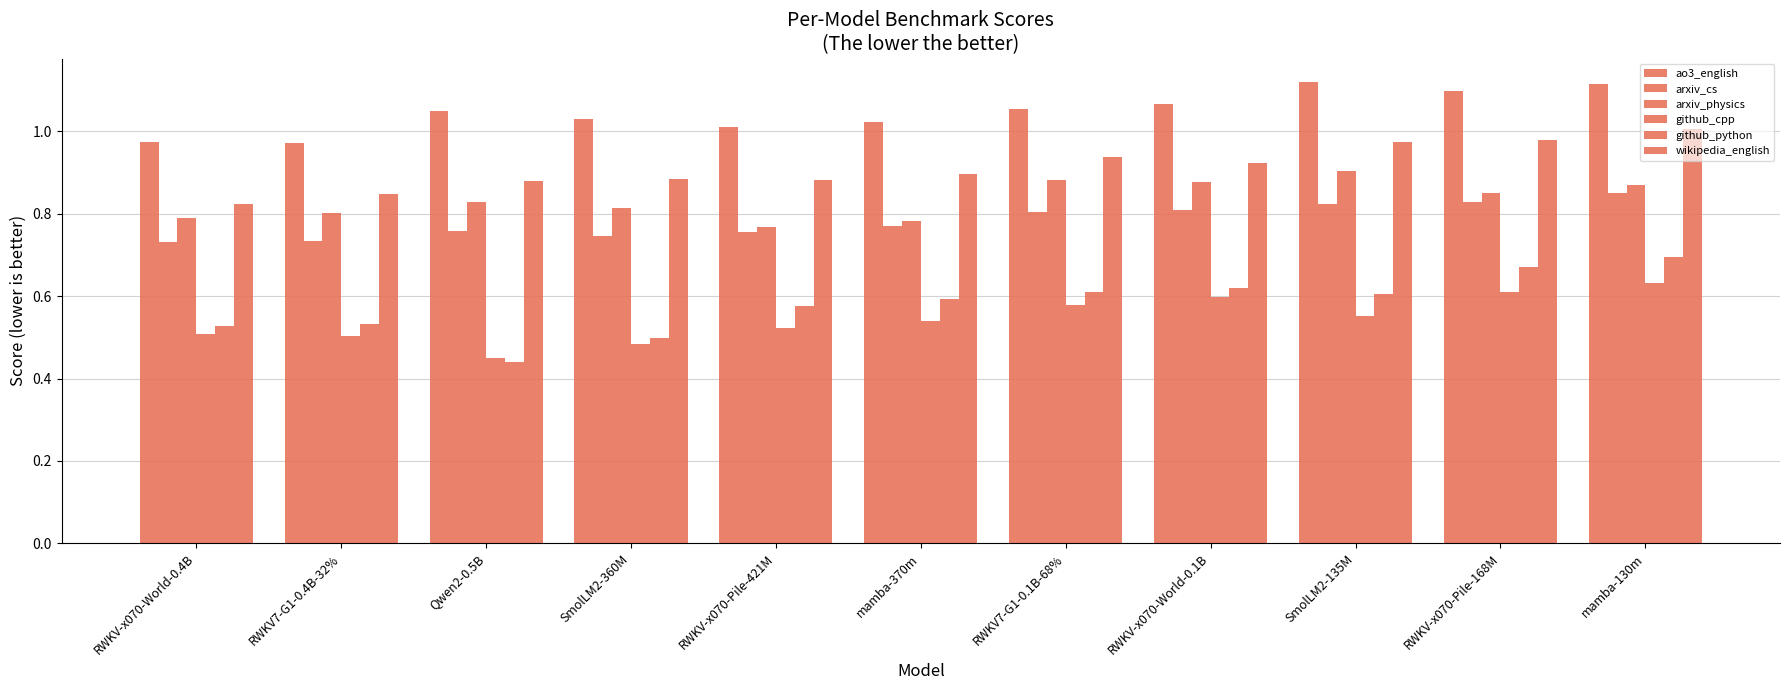

Which series has the largest total across all categories?

ao3_english